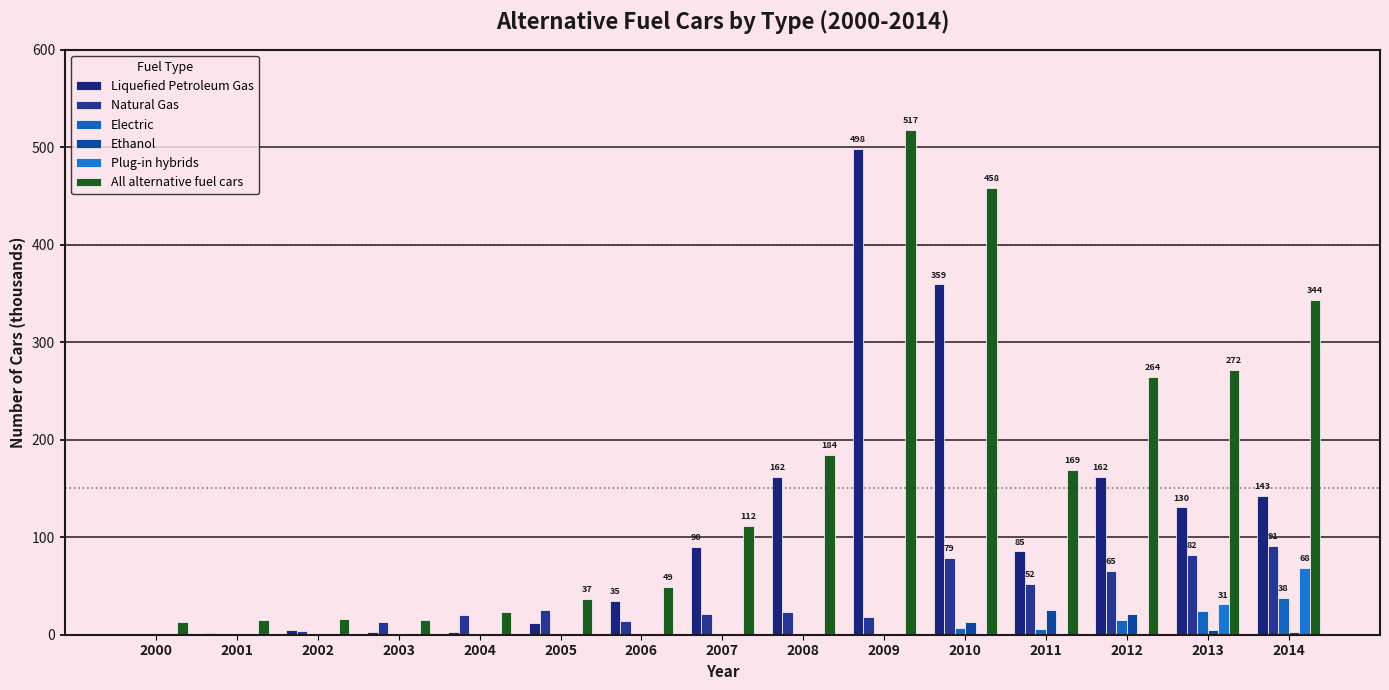

Read the Plug-in hybrids value at 2014.

68.5